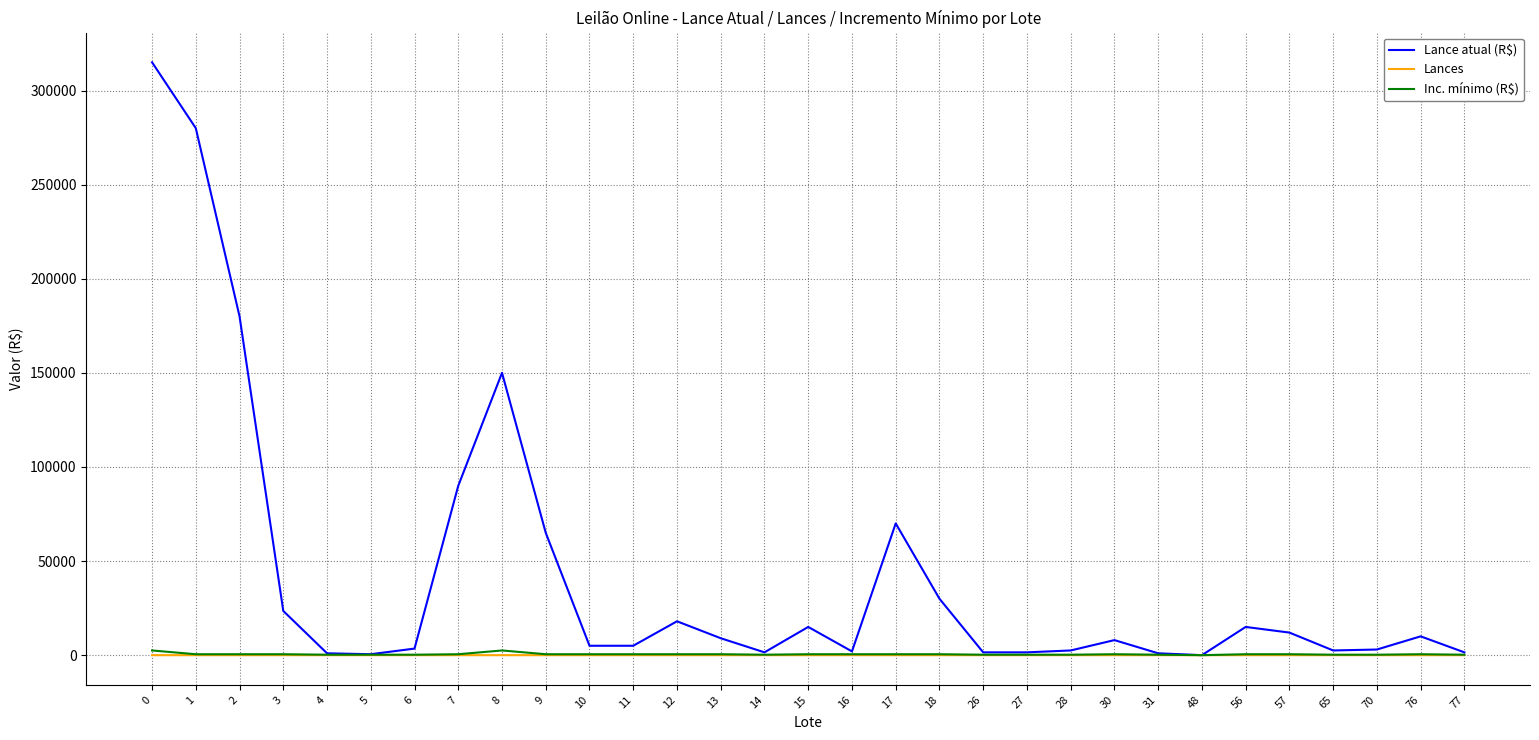

Which series has the largest total across all categories?

Lance atual (R$)